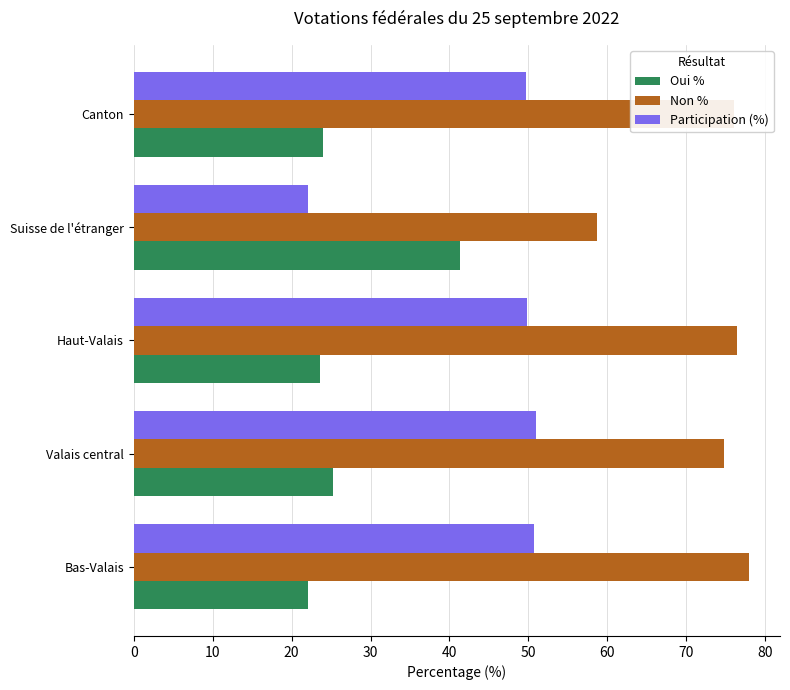

How many data points in Participation (%) are above 49?

4